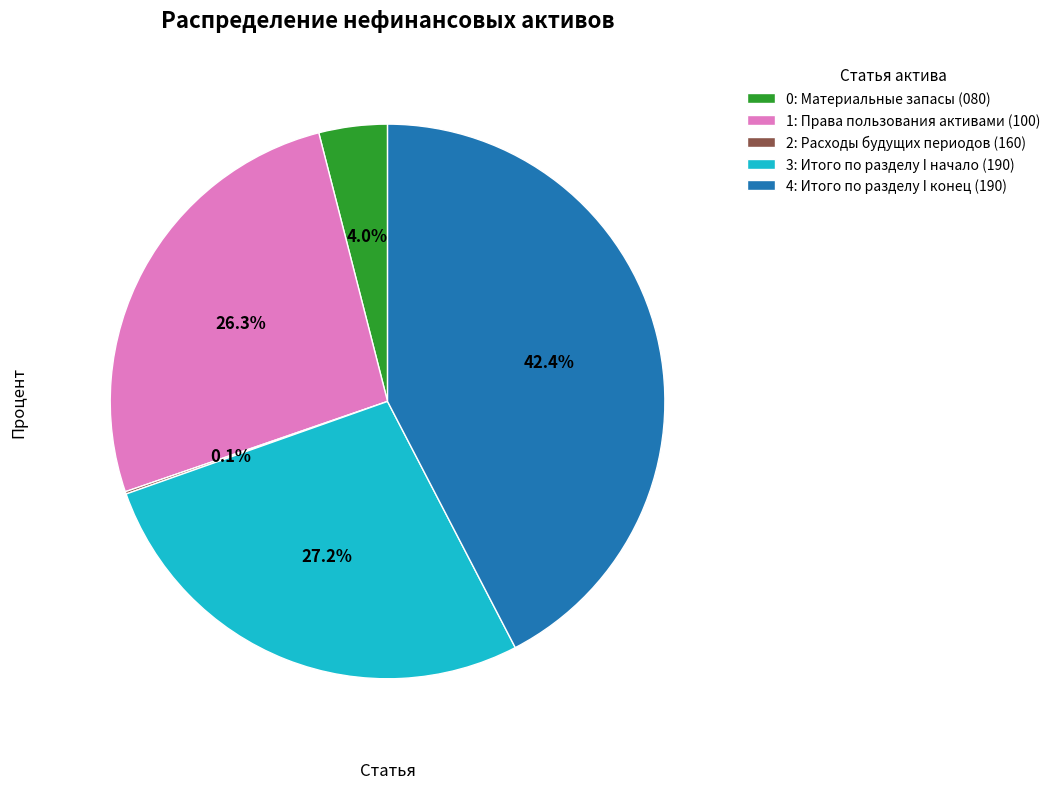

Do 1: Права пользования активами (100) and 3: Итого по разделу I начало (190) together represent more than half of the pie?

Yes